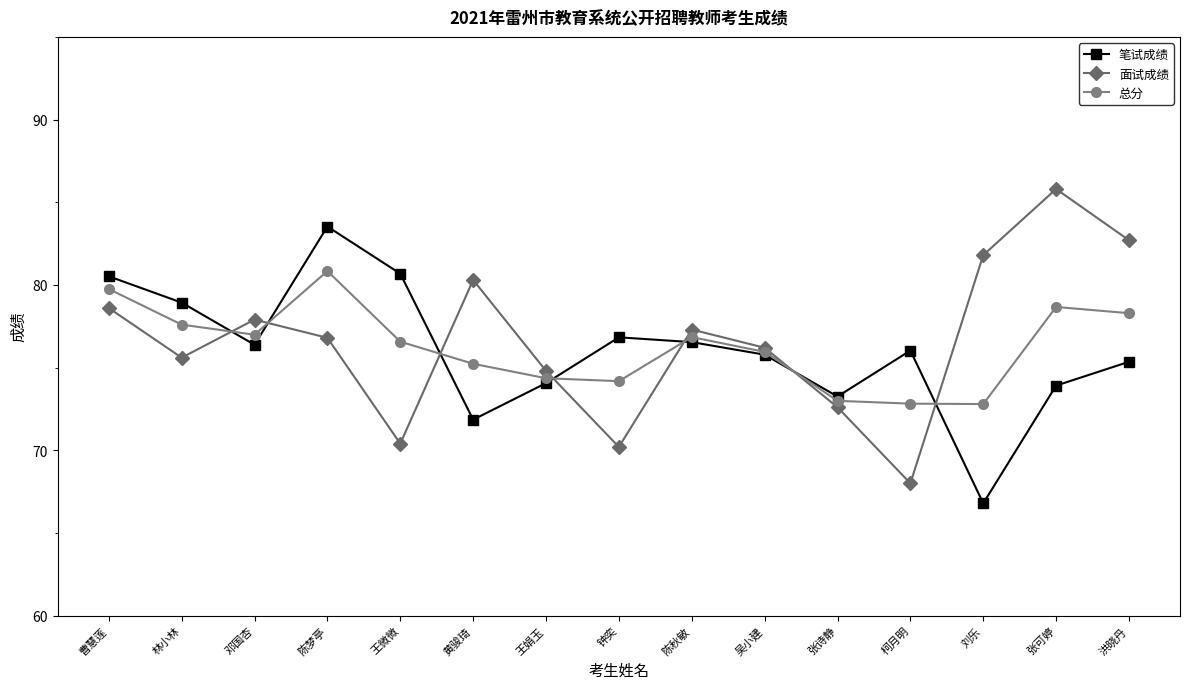

Which series has the widest spread of values?

面试成绩